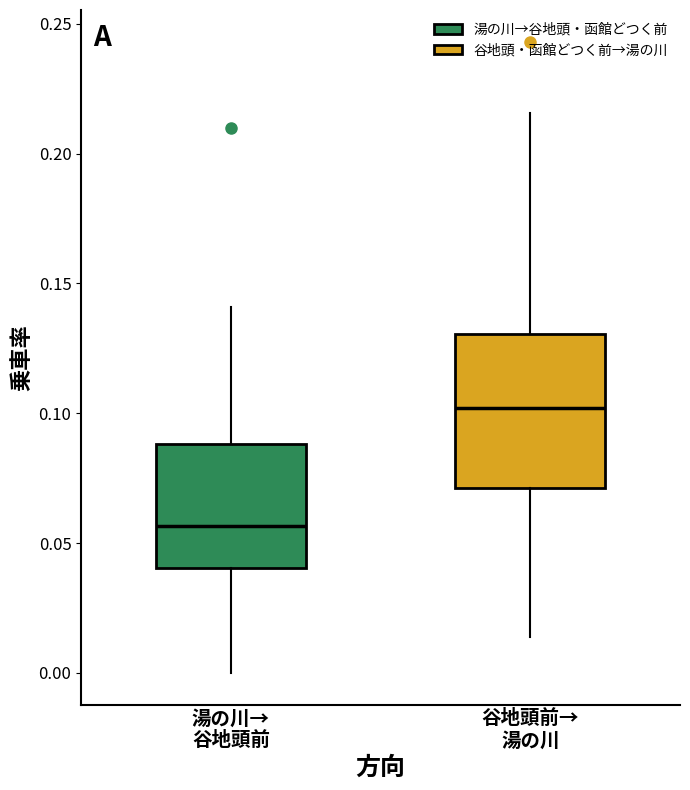

Reading left to right, read every box against the y-axis: the position of its median line, the range the box covers, and the ends of its whiskers. The values are not printed on the chart, so give them approximately, as read against the axis.

湯の川→ 谷地頭前: median 0.055, box 0.040 to 0.090, whiskers 0.000 to 0.140
谷地頭前→ 湯の川: median 0.100, box 0.070 to 0.130, whiskers 0.015 to 0.215